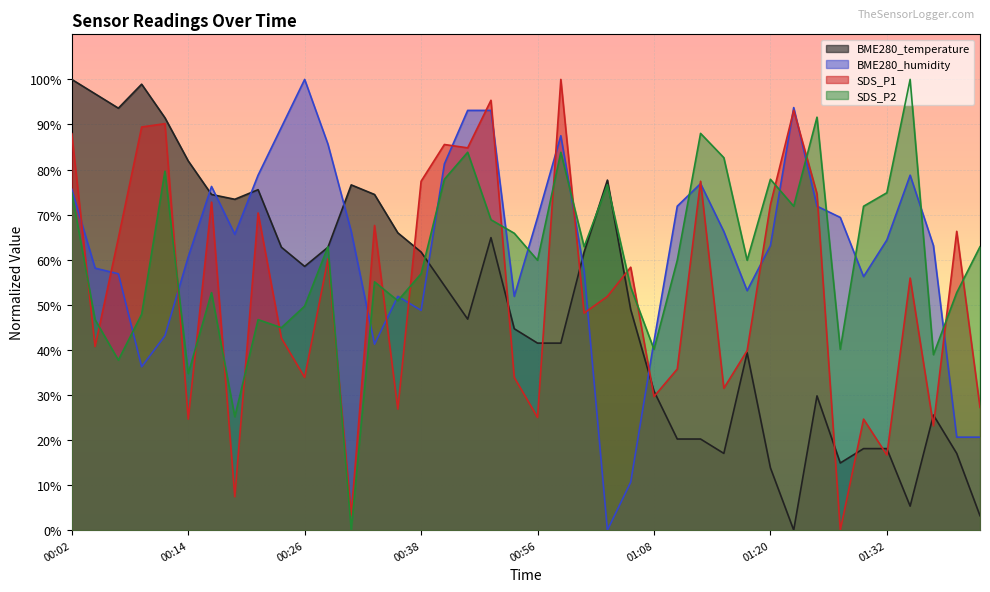

What is the label of the 35th point from the left?

01:30